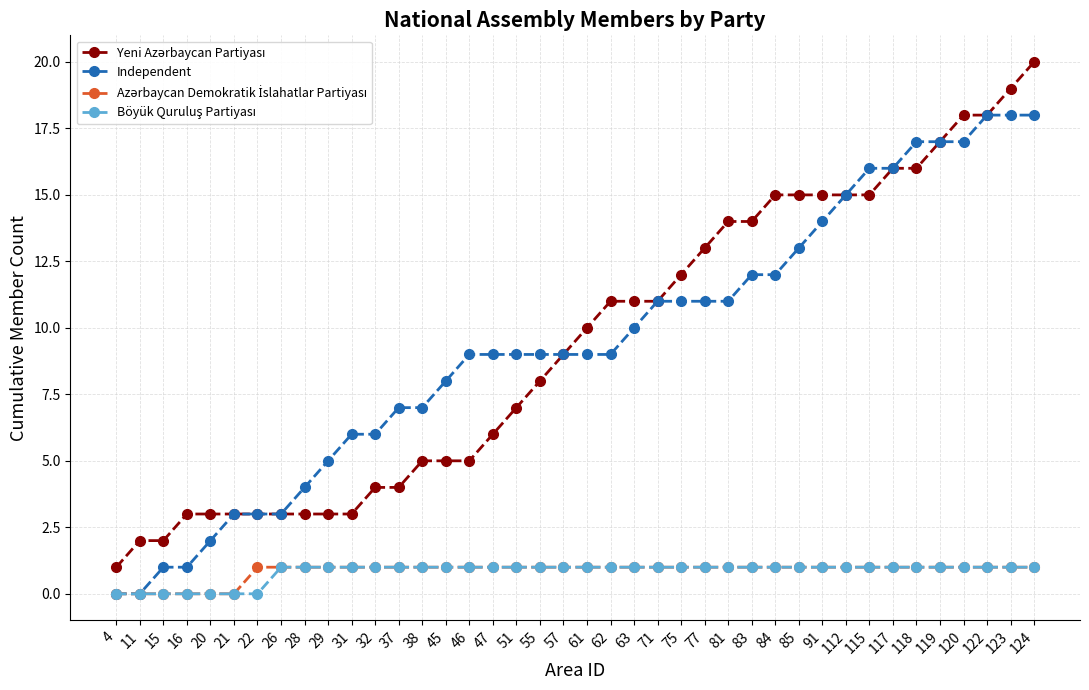

What is the spread (max minus min) of values at 71?

10